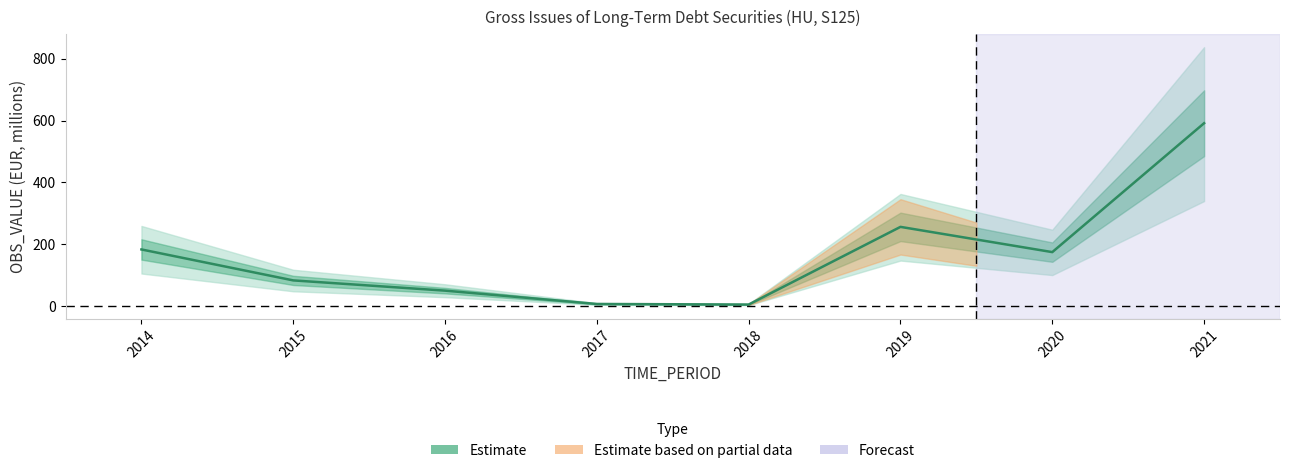

The value at 2020 is 234.2. True or false?

False